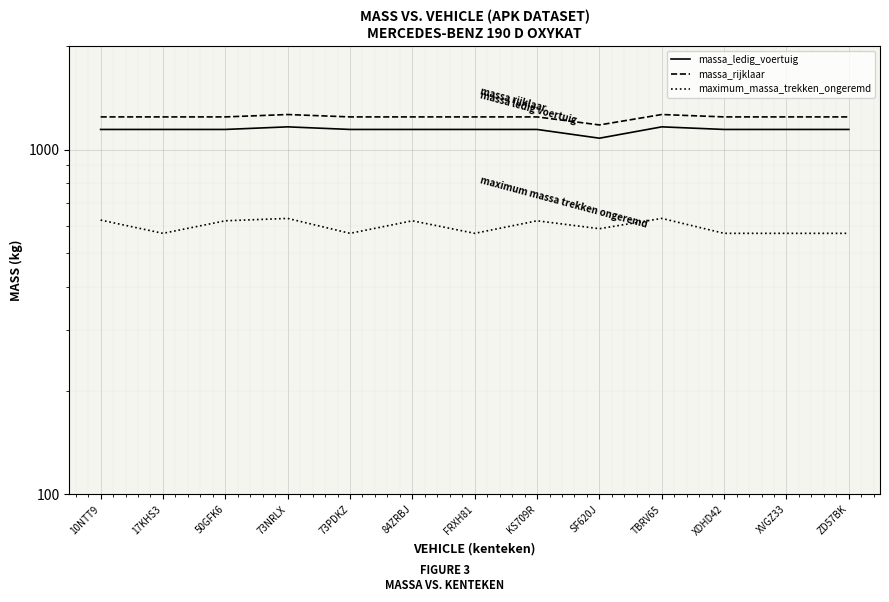

What is the spread (max minus min) of values at FRXH81?

673